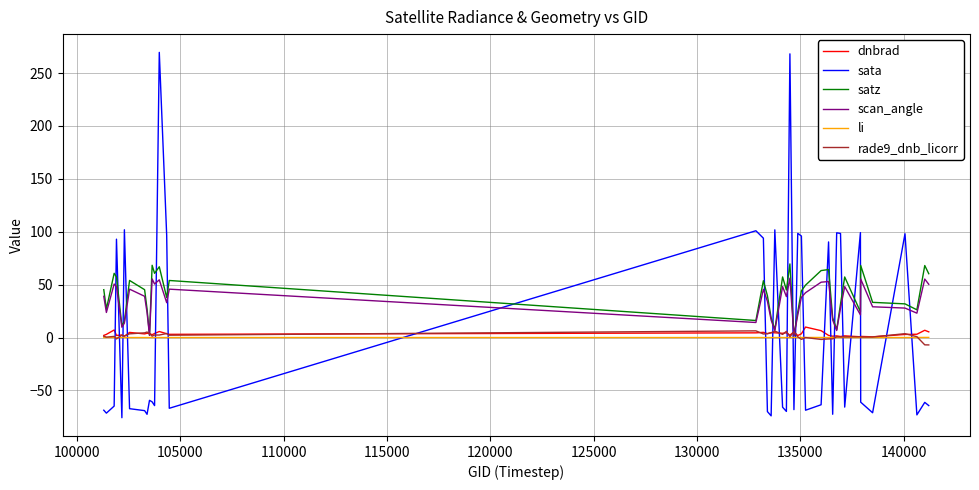

What is the maximum value shown in the chart?

269.6